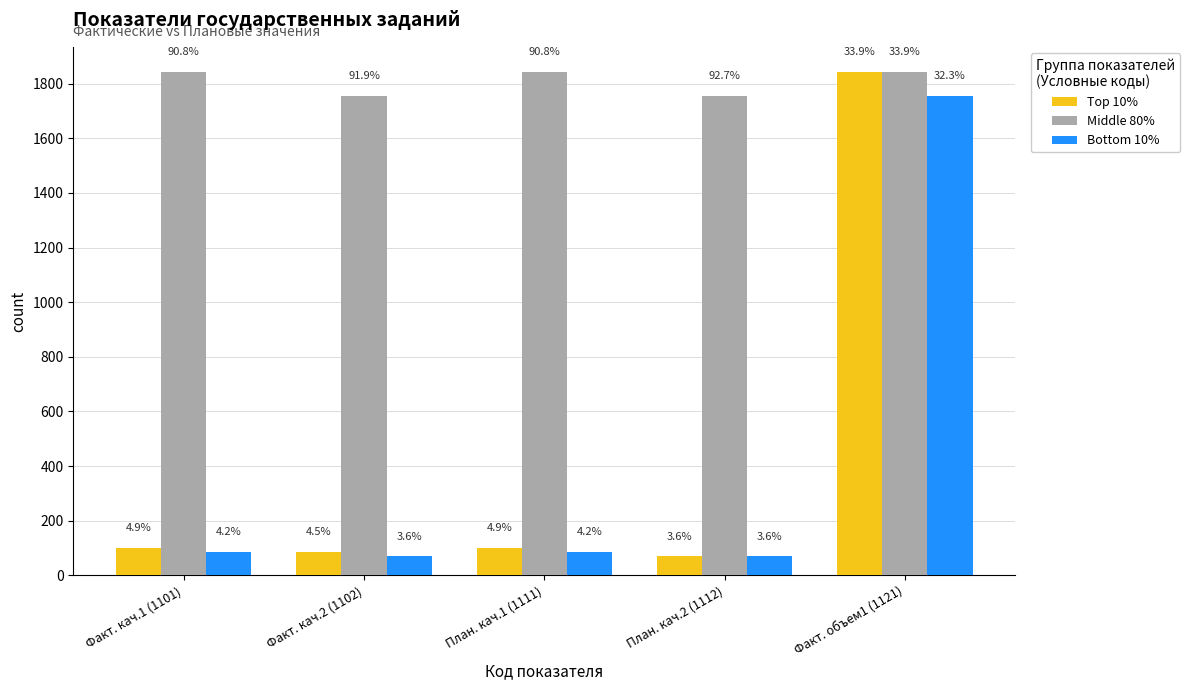

Is it true that Middle 80% equals 1756.0 at Факт. кач.2 (1102)?

True